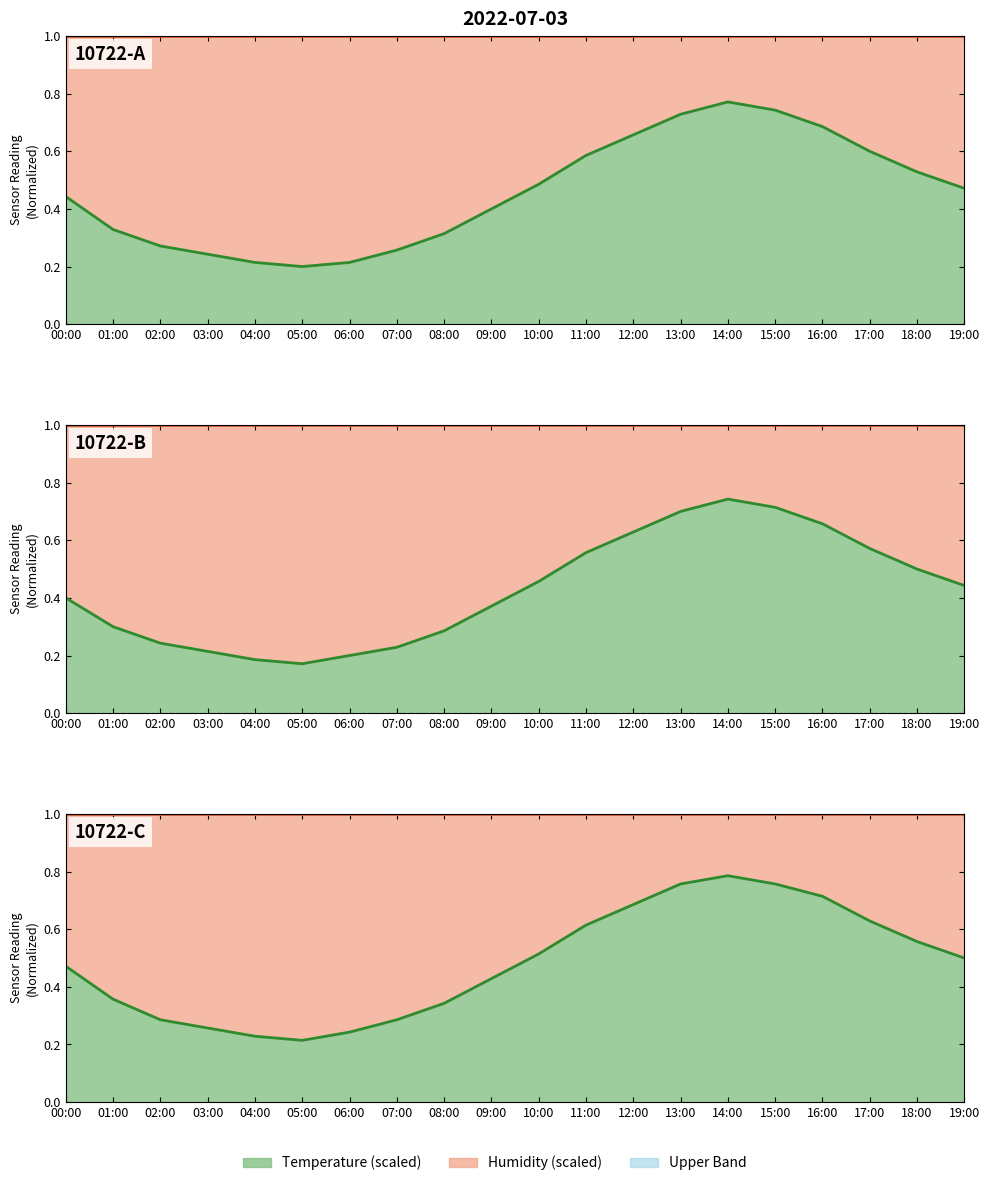

What is the spread (max minus min) of values at 05:00?

0.8